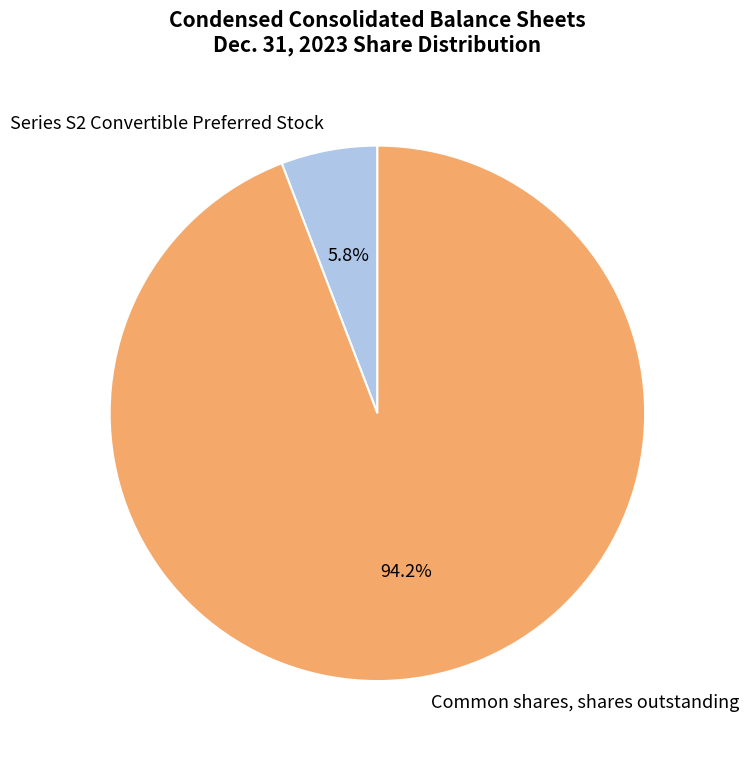

Does any single category account for the majority?

Yes